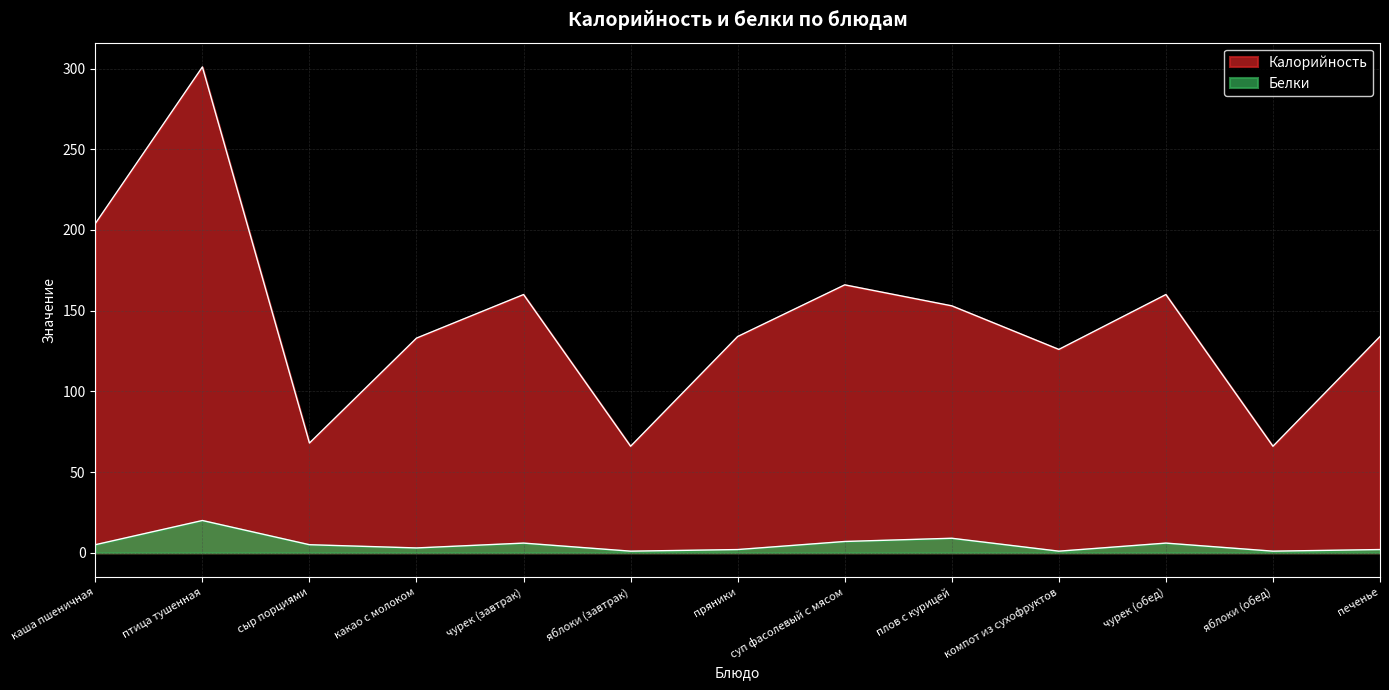

Is it true that Белки equals 1 at компот из сухофруктов?

False